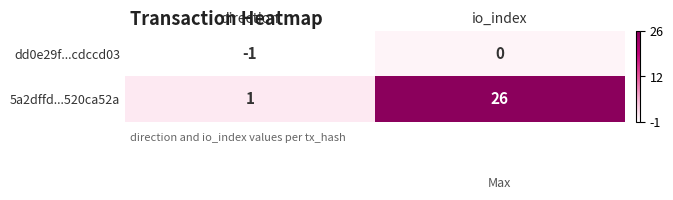

Is it true that dd0e29f...cdccd03 equals -1 at direction?

True